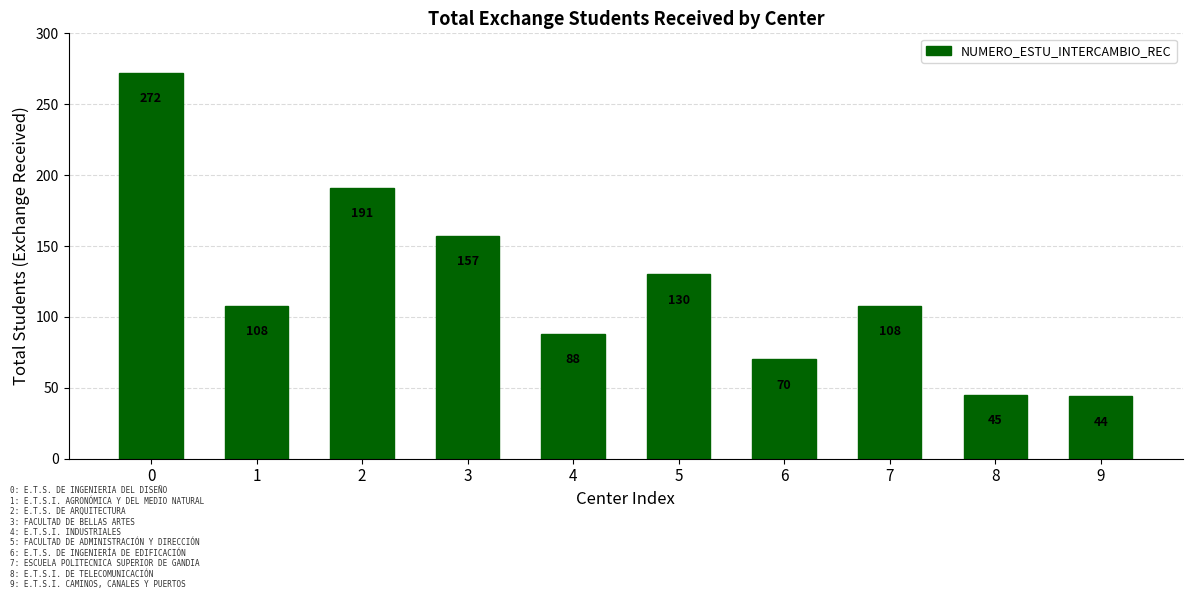

What is the difference between the values at 3 and 6?

87